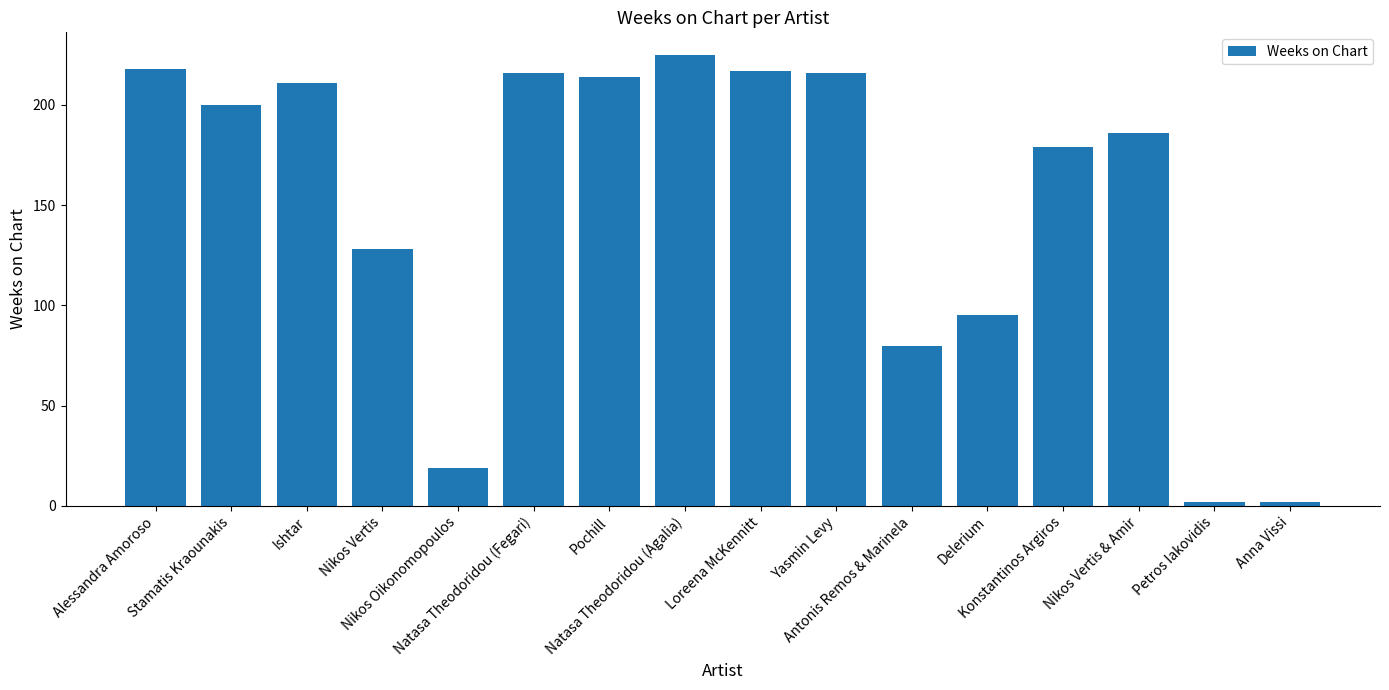

Between Delerium and Ishtar, which is larger?

Ishtar